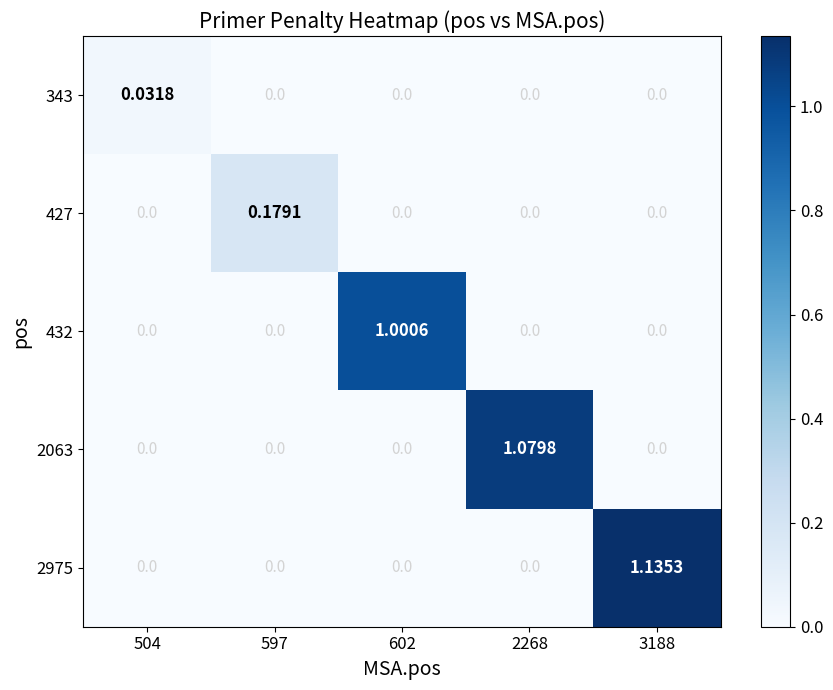

Reading right to left, what are all the values shown in this chart?

343: 3188=0.0	2268=0.0	602=0.0	597=0.0	504=0.0
427: 3188=0.0	2268=0.0	602=0.0	597=0.2	504=0.0
432: 3188=0.0	2268=0.0	602=1.0	597=0.0	504=0.0
2063: 3188=0.0	2268=1.1	602=0.0	597=0.0	504=0.0
2975: 3188=1.1	2268=0.0	602=0.0	597=0.0	504=0.0